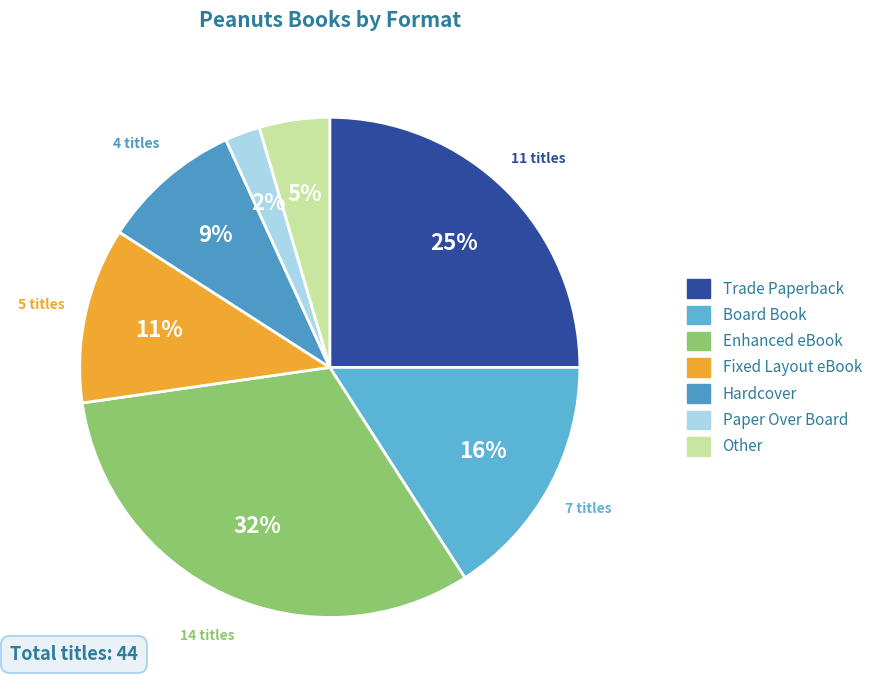

Combined, do Board Book and Fixed Layout eBook account for over 50%?

No